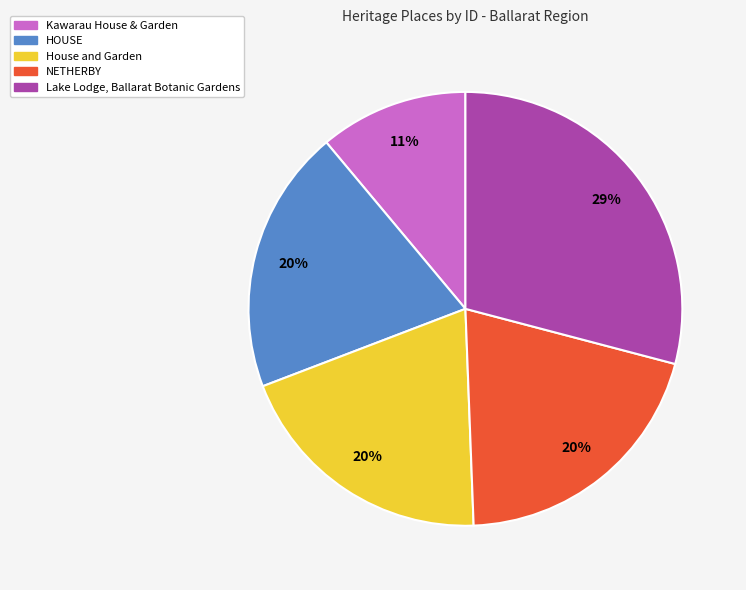

Is there any slice that represents more than half of the pie?

No